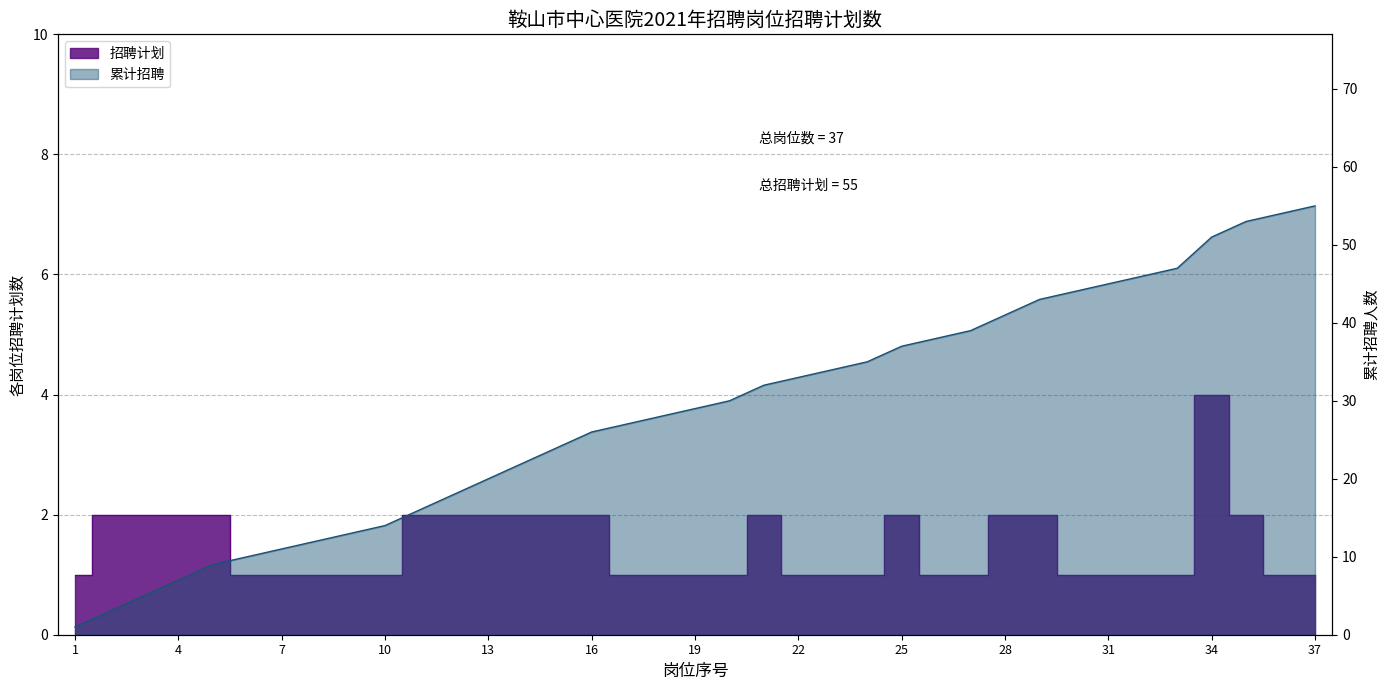

Rank the series by their average value, from highest to lowest.

累计招聘, 招聘计划